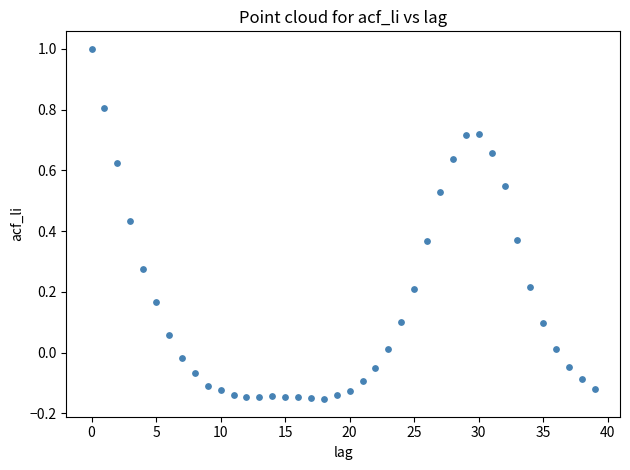

What is the range of Y values (max minus min)?

1.2